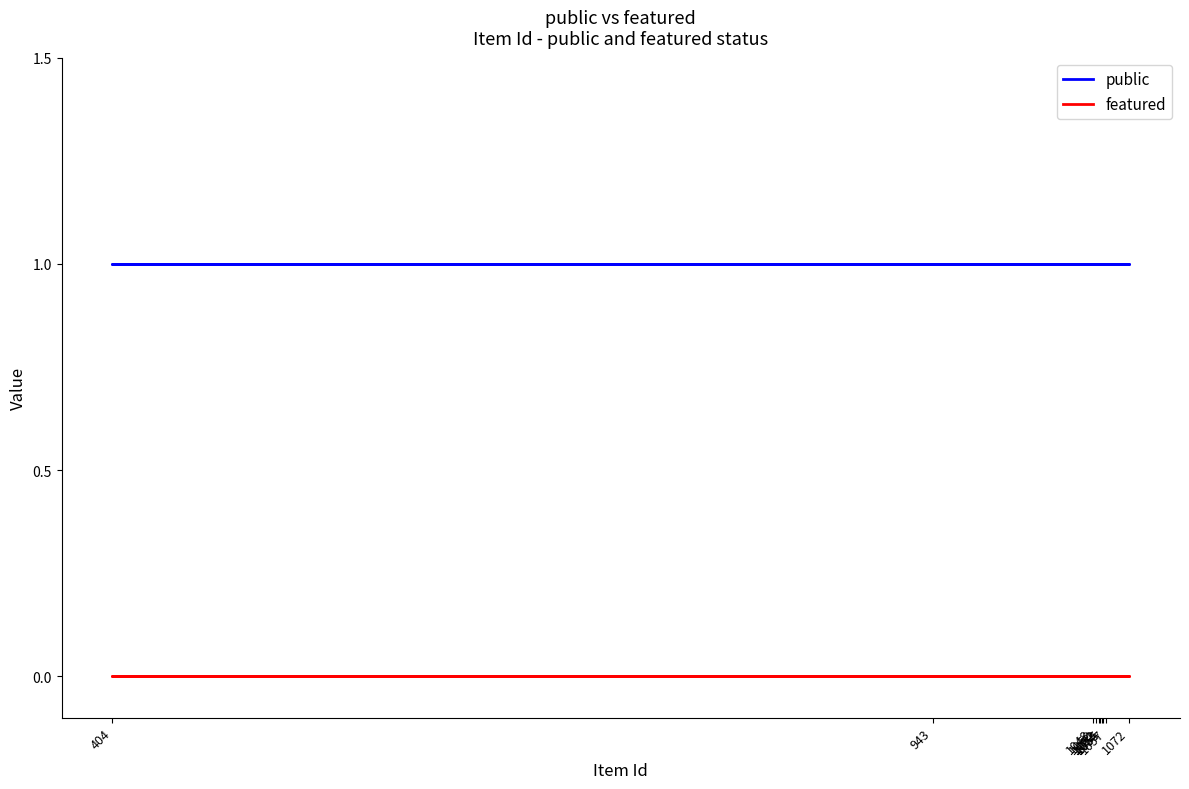

Reading left to right, extract all data points from this chart.

public: 1	1	1	1	1	1	1	1	1	1
featured: 0	0	0	0	0	0	0	0	0	0